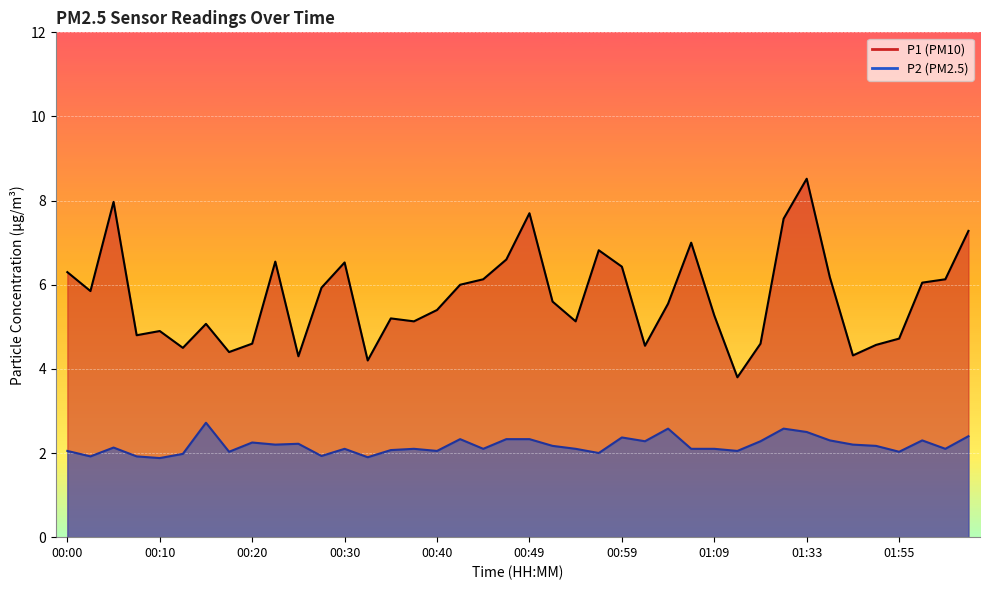

How many lines are shown in the chart?

2